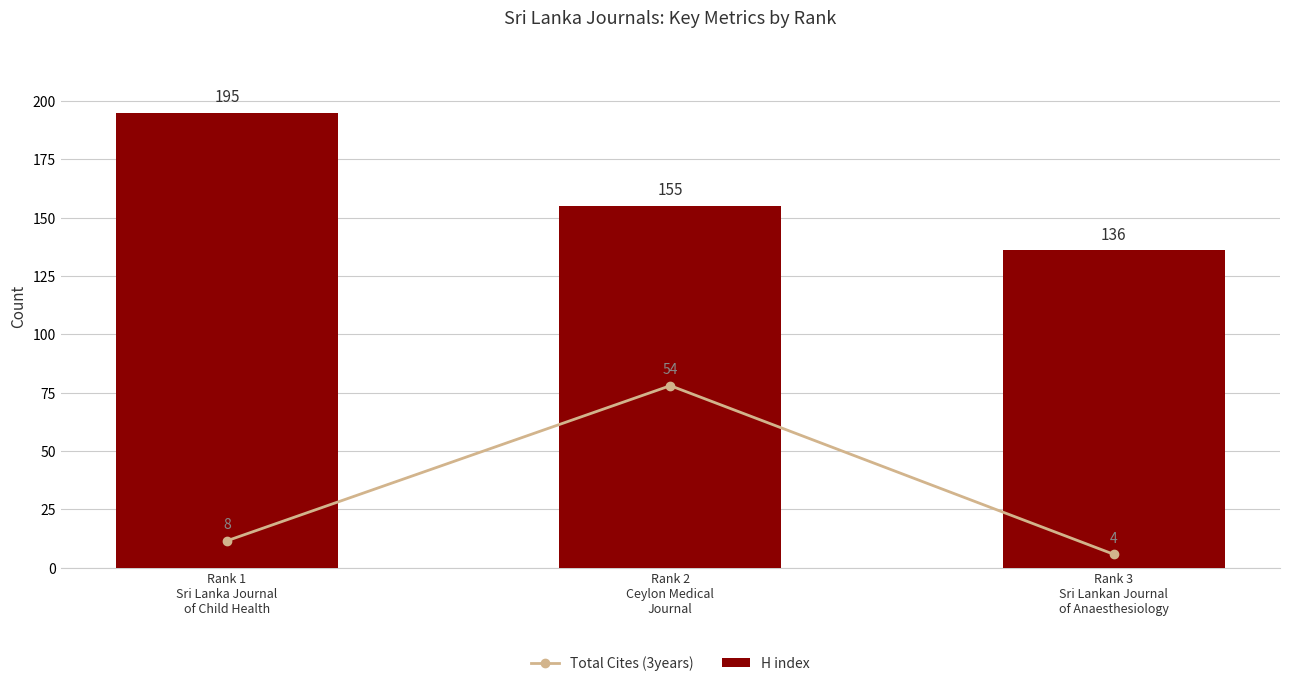

What is the value of the Total Cites (3years) bar at the 3rd from the left?

5.8